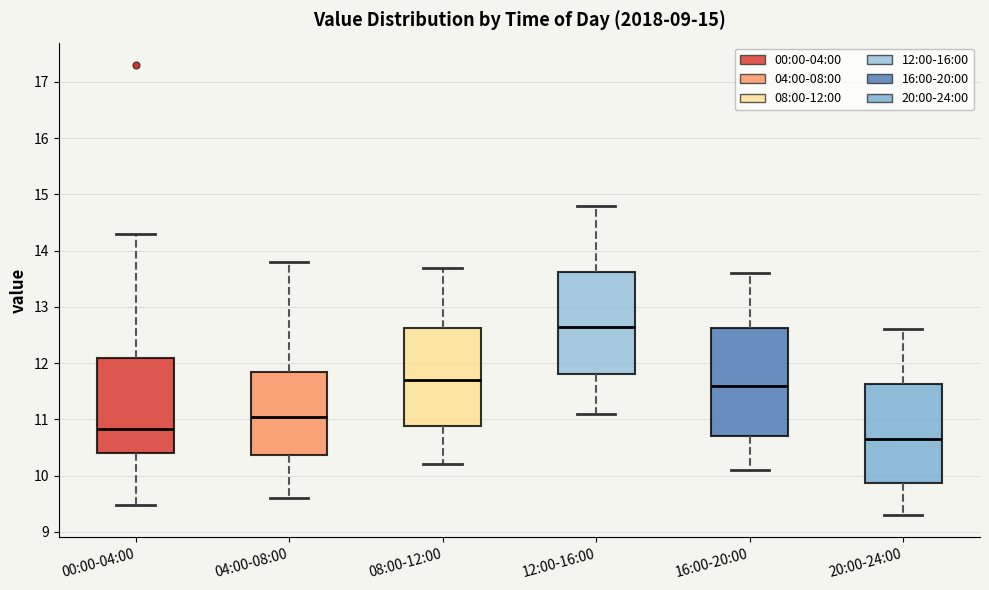

Which box's median line is the highest?

12:00-16:00